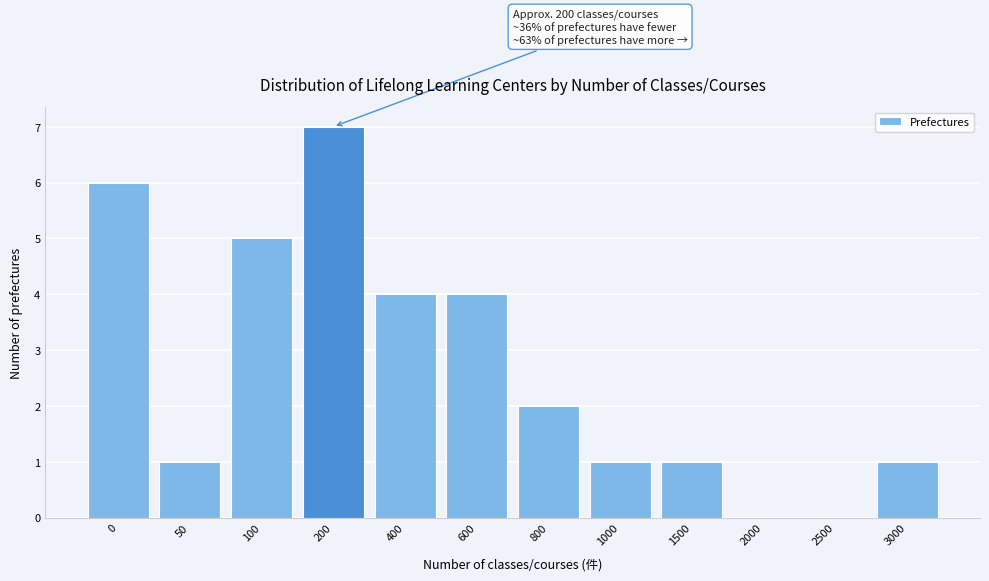

Reading left to right, extract all data points from this chart.

0=6	50=1	100=5	200=7	400=4	600=4	800=2	1000=1	1500=1	2000=0	2500=0	3000=1